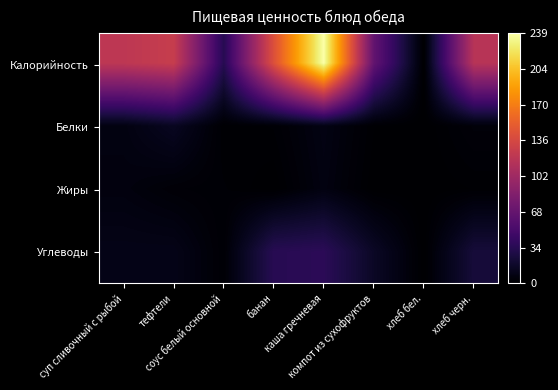

Which series changed the most between суп сливочный с рыбой and хлеб бел.?

Калорийность